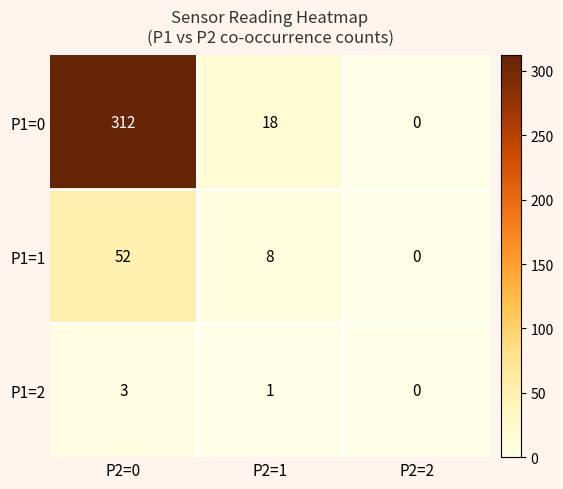

At which category is the sum across all series the highest?

P2=0